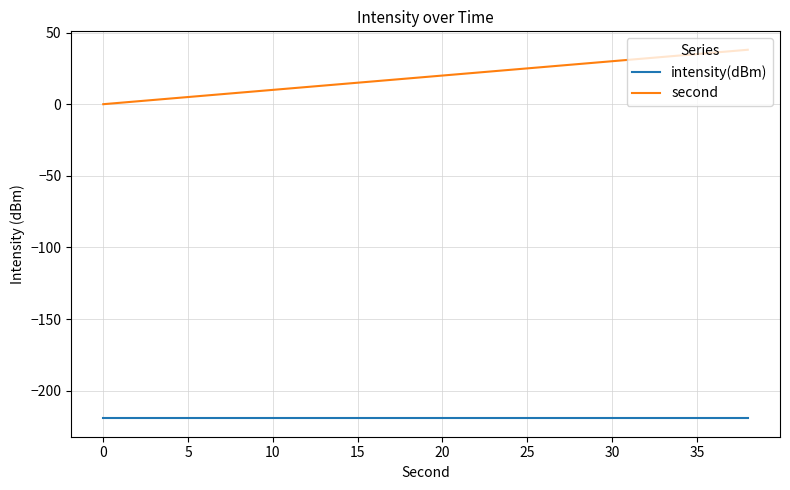

What is the maximum value for intensity(dBm)?

-219.3